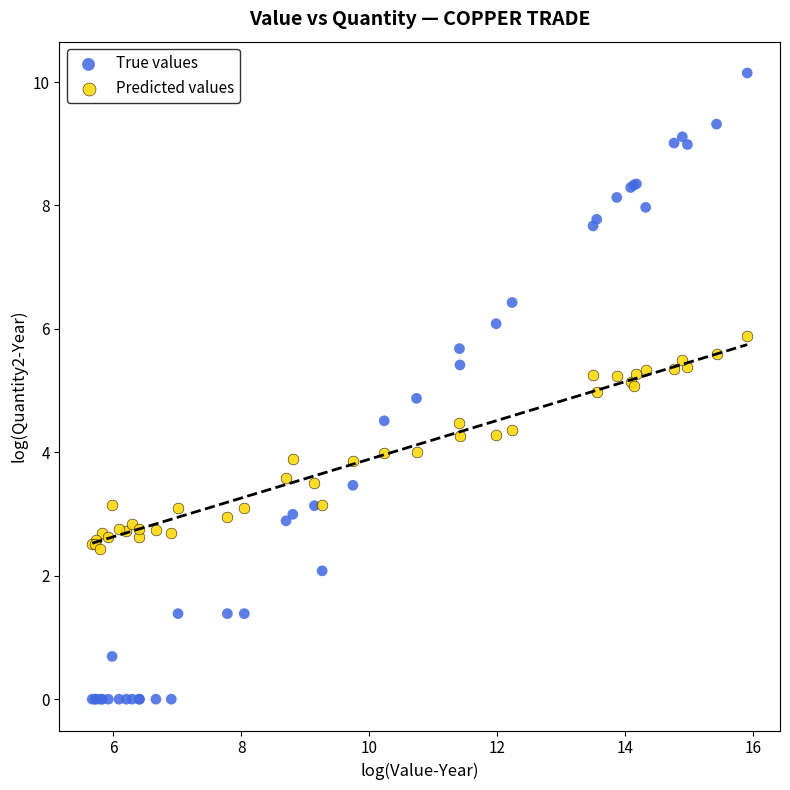

What is the X range (max minus min) for the scatter plot?

10.2